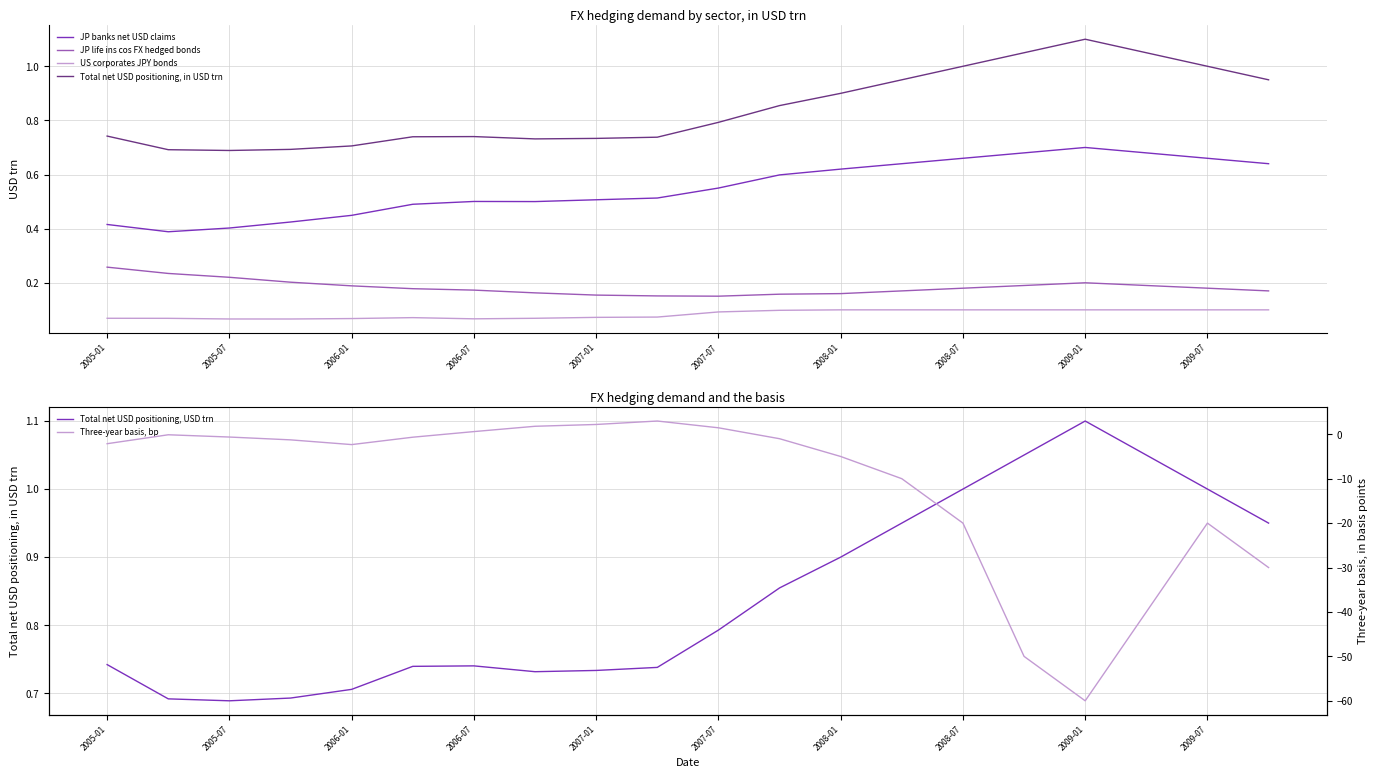

What is the difference between the maximum and second lowest values in the JP life ins cos FX hedged bonds series?

0.1